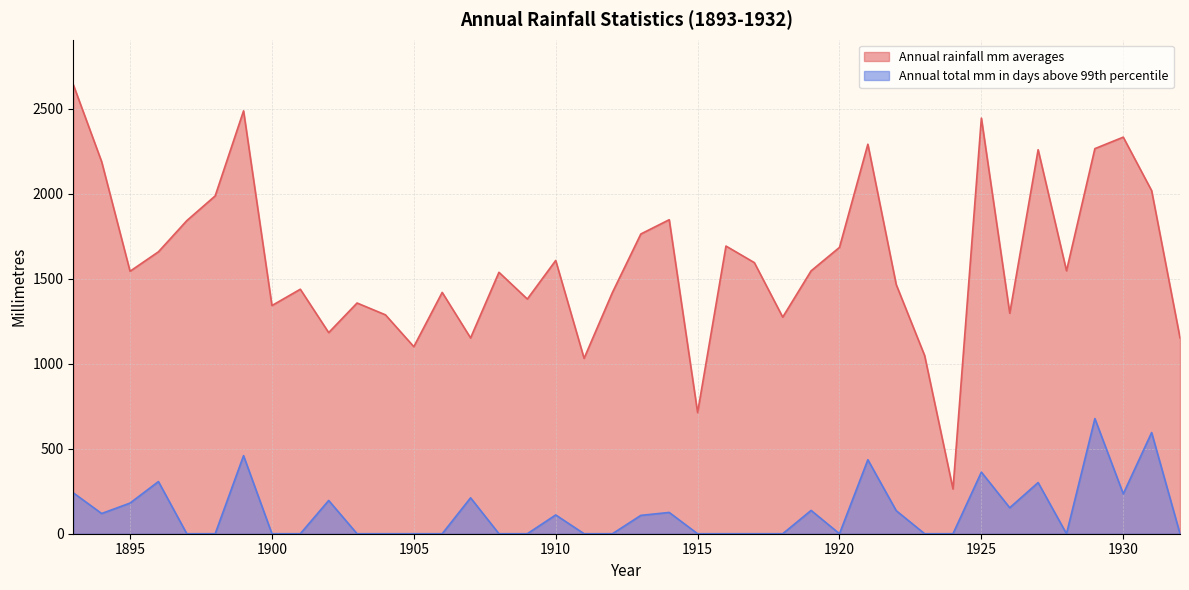

Reading left to right, extract all data points from this chart.

Annual rainfall mm averages: 1893=2641.9	1894=2188.3	1895=1544.1	1896=1658.4	1897=1841.8	1898=1987.3	1899=2487.6	1900=1342.3	1901=1438.3	1902=1183.1	1903=1357.2	1904=1287.7	1905=1100.4	1906=1419.6	1907=1151.9	1908=1537.9	1909=1380.6	1910=1607.5	1911=1031.8	1912=1419.7	1913=1763.3	1914=1847.2	1915=712.6	1916=1692.3	1917=1594.8	1918=1274.2	1919=1546.4	1920=1684.5	1921=2291.4	1922=1465.4	1923=1048.5	1924=263.3	1925=2445.1	1926=1297.0	1927=2259.0	1928=1546.8	1929=2265.4	1930=2332.9	1931=2018.2	1932=1152.2
Annual total mm in days above 99th percentile: 1893=240.6	1894=118.9	1895=180.3	1896=306.9	1897=0.0	1898=0.0	1899=459.3	1900=0.0	1901=0.0	1902=195.6	1903=0.0	1904=0.0	1905=0.0	1906=0.0	1907=211.3	1908=0.0	1909=0.0	1910=110.5	1911=0.0	1912=0.0	1913=108.0	1914=125.2	1915=0.0	1916=0.0	1917=0.0	1918=0.0	1919=137.2	1920=0.0	1921=435.3	1922=135.6	1923=0.0	1924=0.0	1925=362.5	1926=152.9	1927=301.0	1928=0.0	1929=677.4	1930=234.7	1931=595.3	1932=0.0